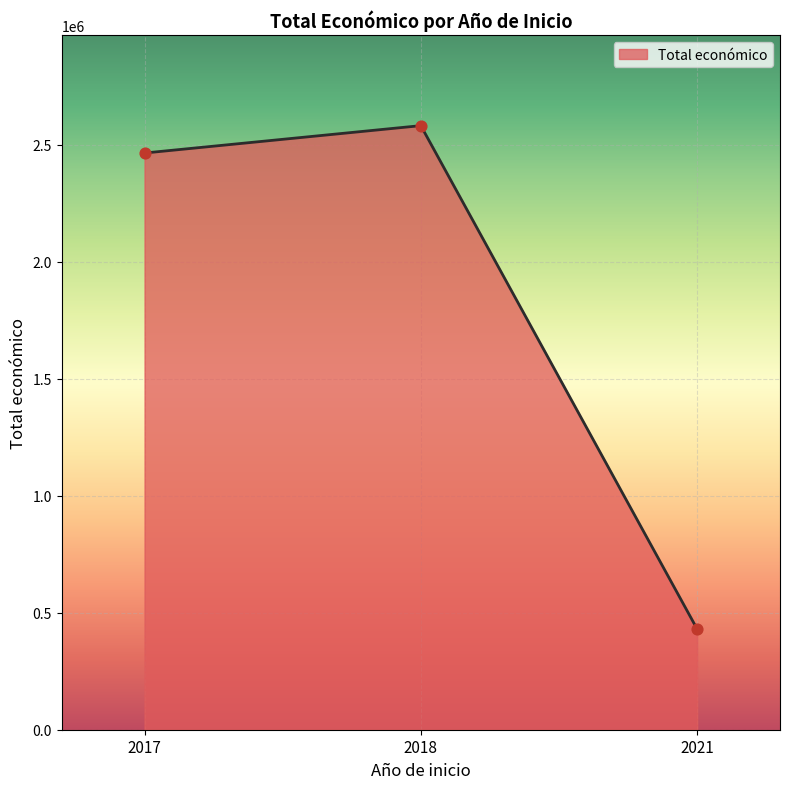

Approximately how many times larger is the value at 2021 compared to 2017?

0.2